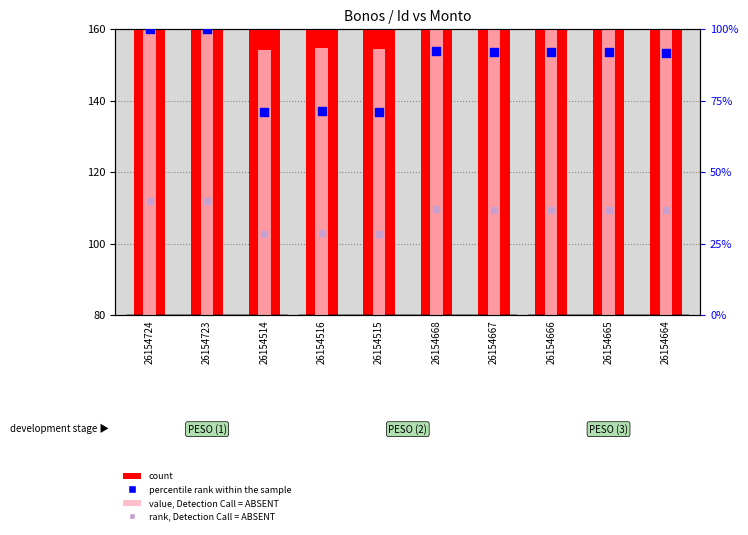

At how many categories does at least one series exceed 486?

10